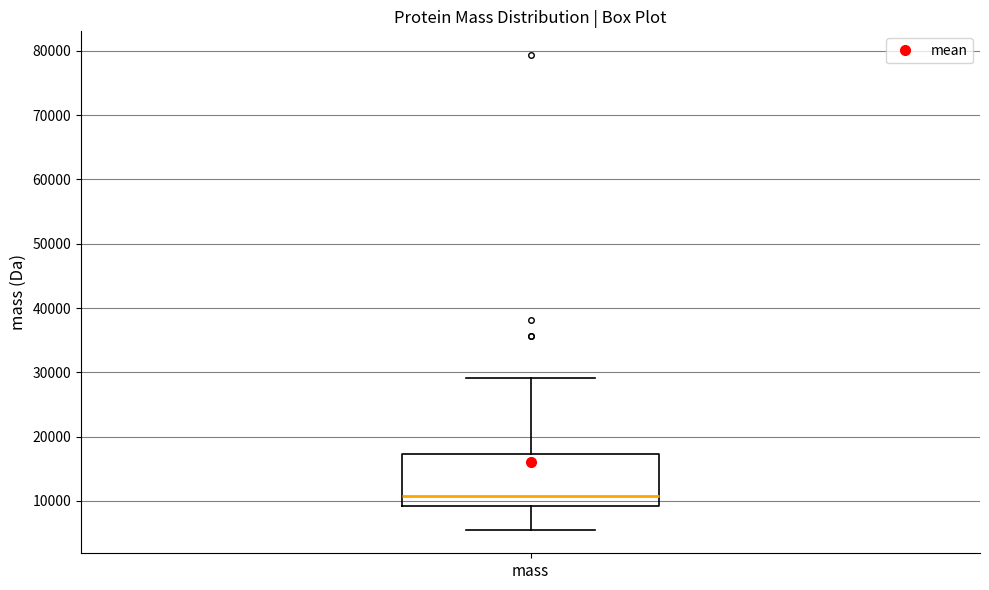

Where does the median line of the box for mass sit on the y-axis? The values are not printed on the chart, so give them approximately, as read against the axis.

11000